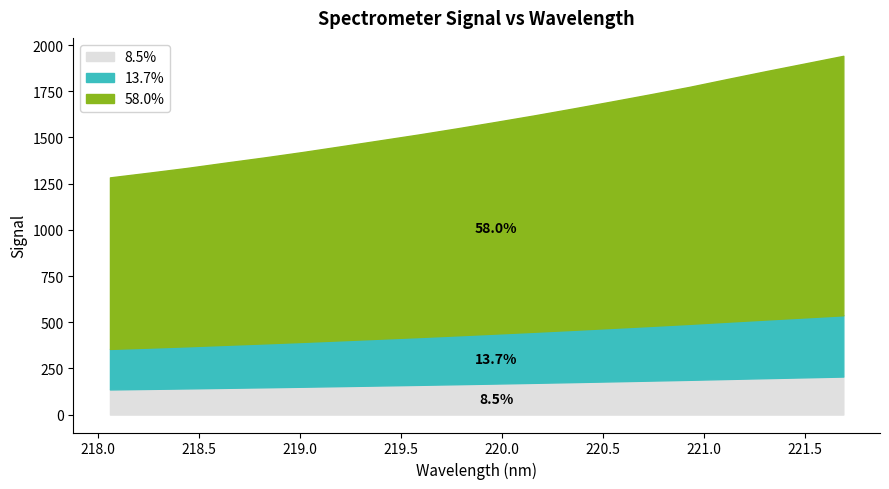

What is the minimum value for 8.5%?

136.1